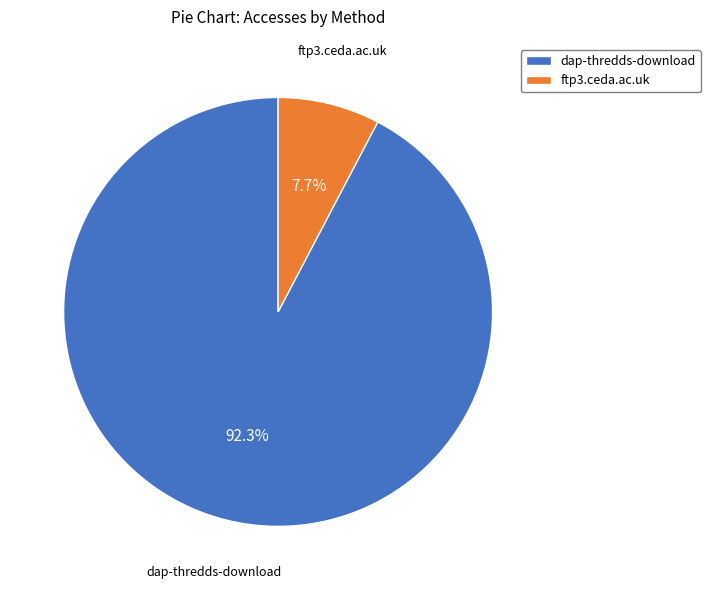

How many slices are in this pie chart?

2